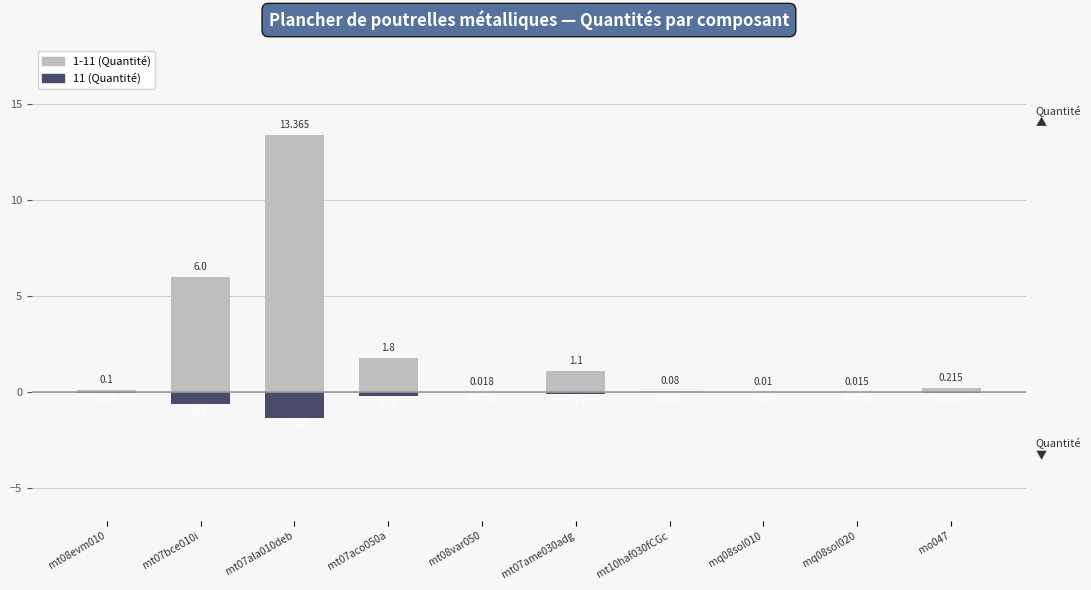

Read the 11 (Quantité) value at mt07aco050a.

-0.2